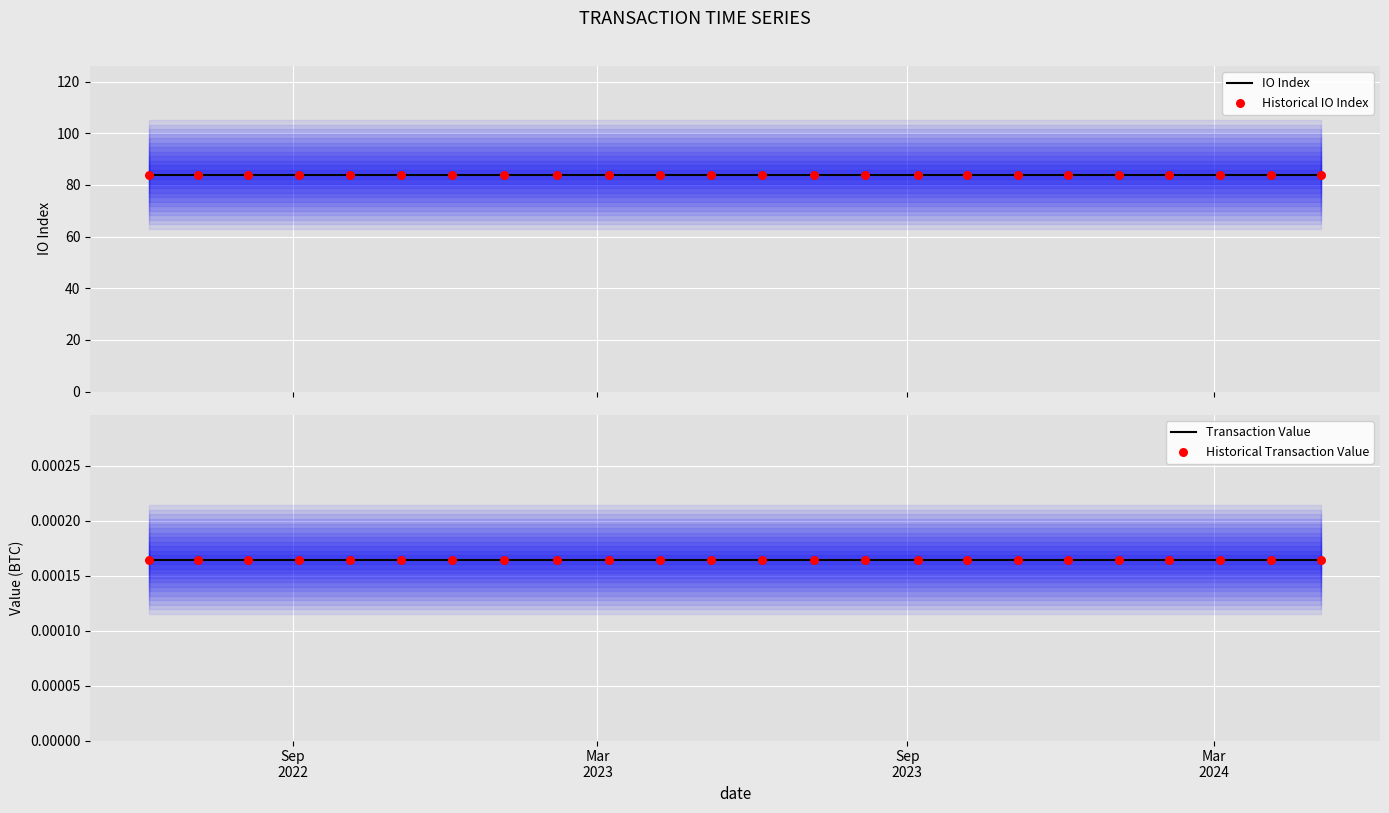

Which series reaches the minimum Y coordinate?

Transaction Value